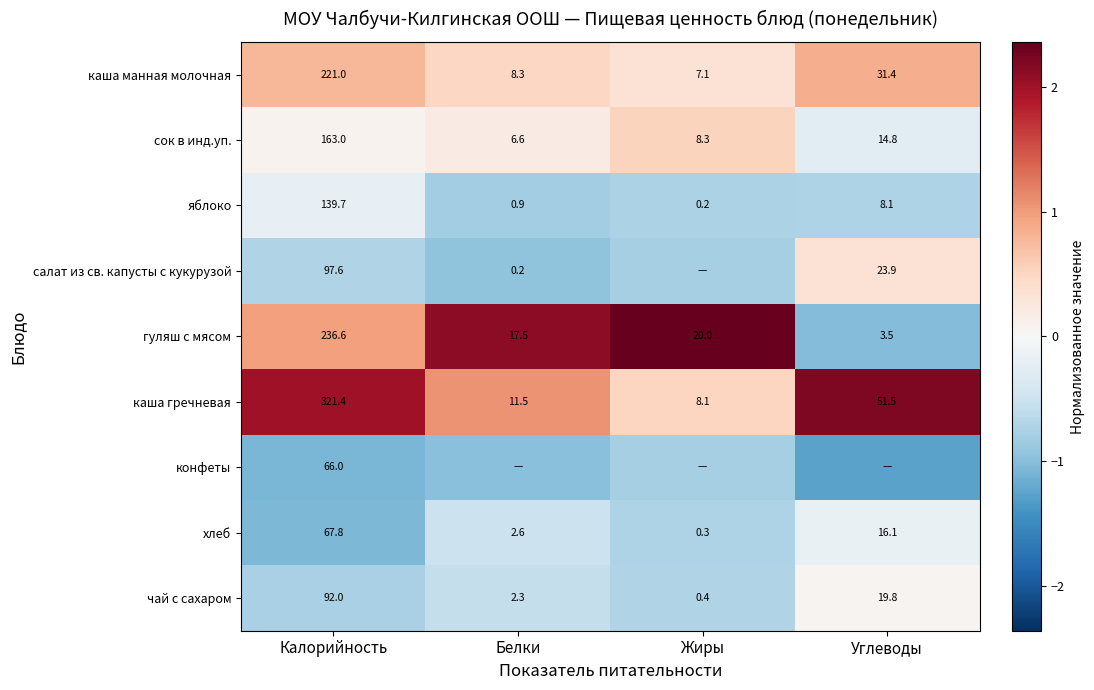

At which label is каша манная молочная closest to 114?

Углеводы